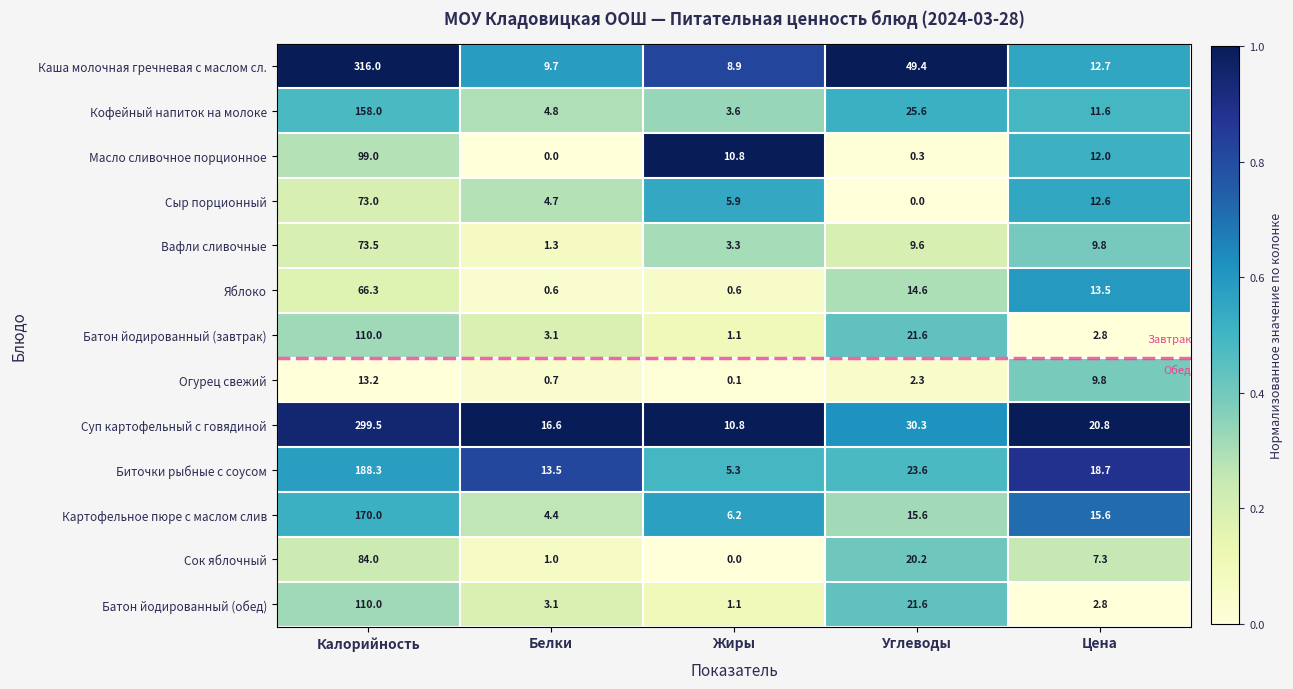

Is it true that Суп картофельный с говядиной equals 299.5 at Калорийность?

True